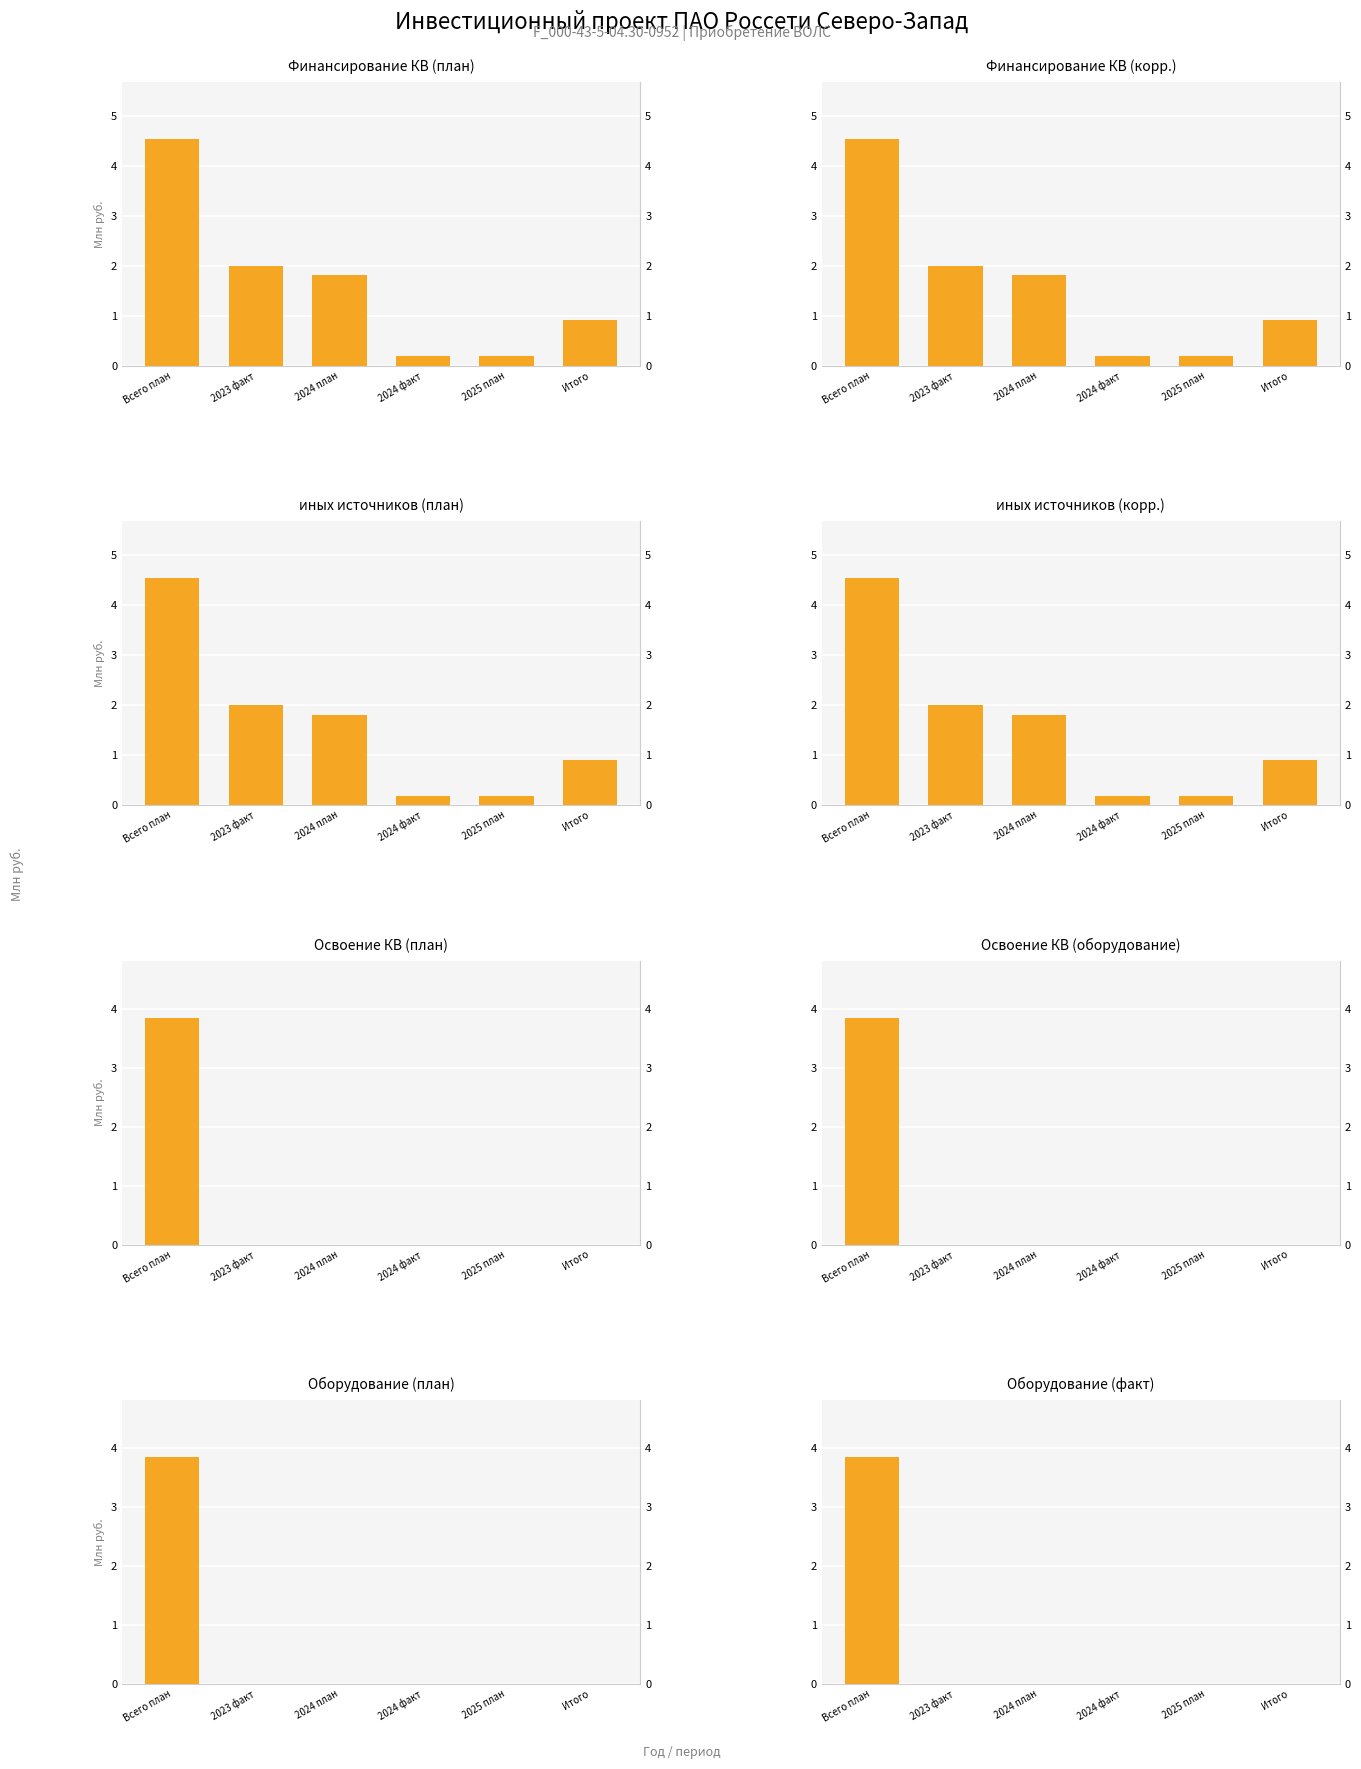

At how many categories does at least one series exceed 0?

6